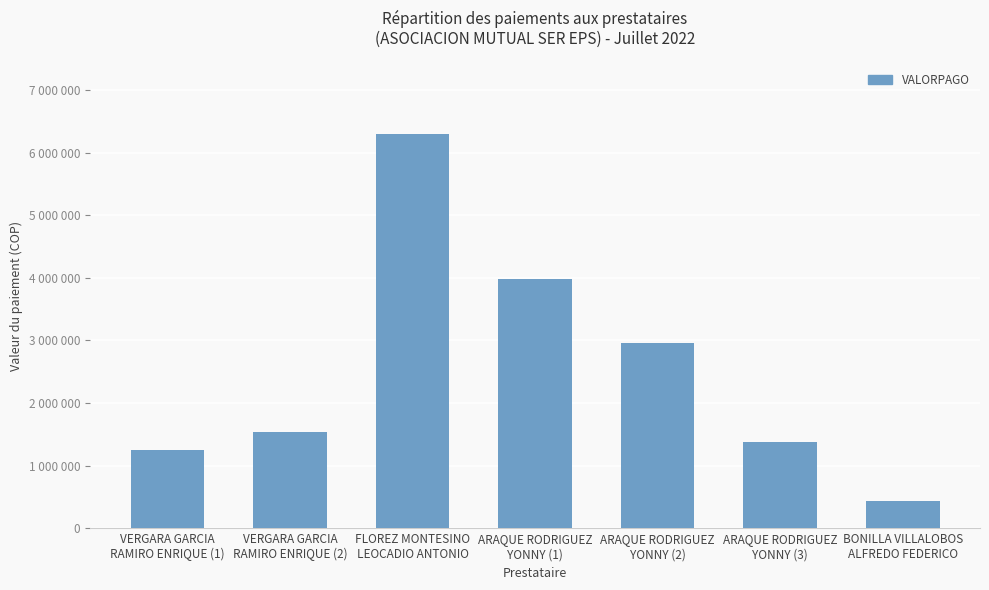

Reading left to right, list all the values displayed in this chart.

1243968.0	1533504.0	6297600.0	3974400.0	2966400.0	1382400.0	430816.5